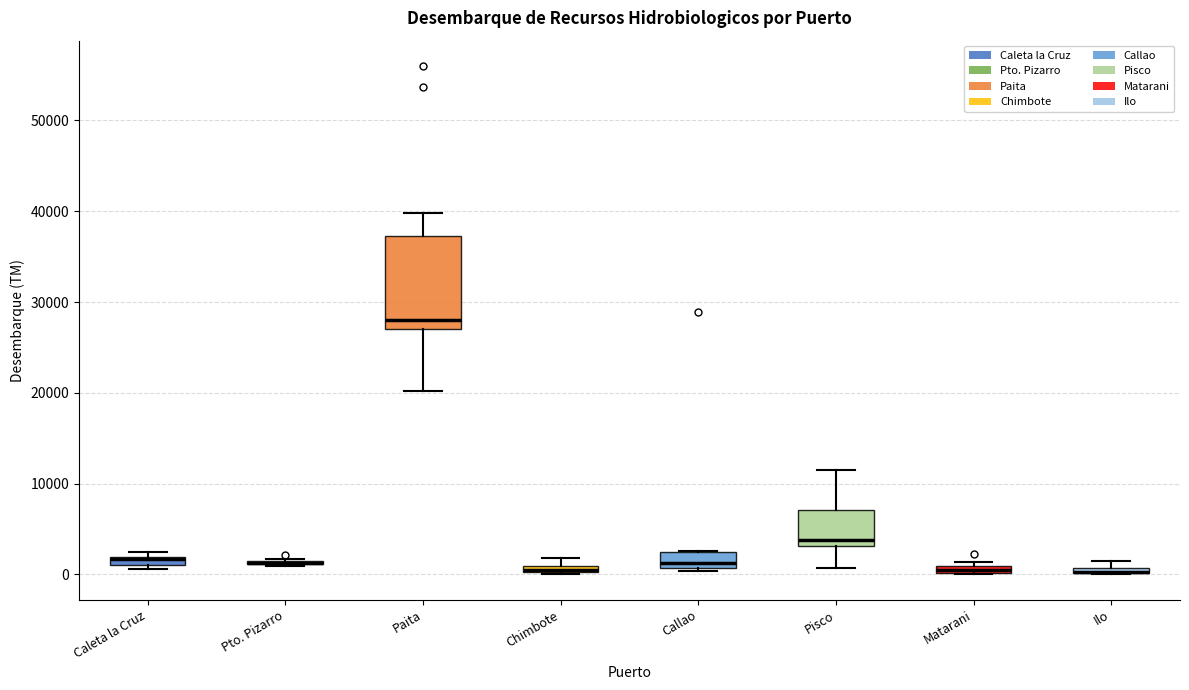

Where is the lower edge of the box for Chimbote on the y-axis? The values are not printed on the chart, so give them approximately, as read against the axis.

0